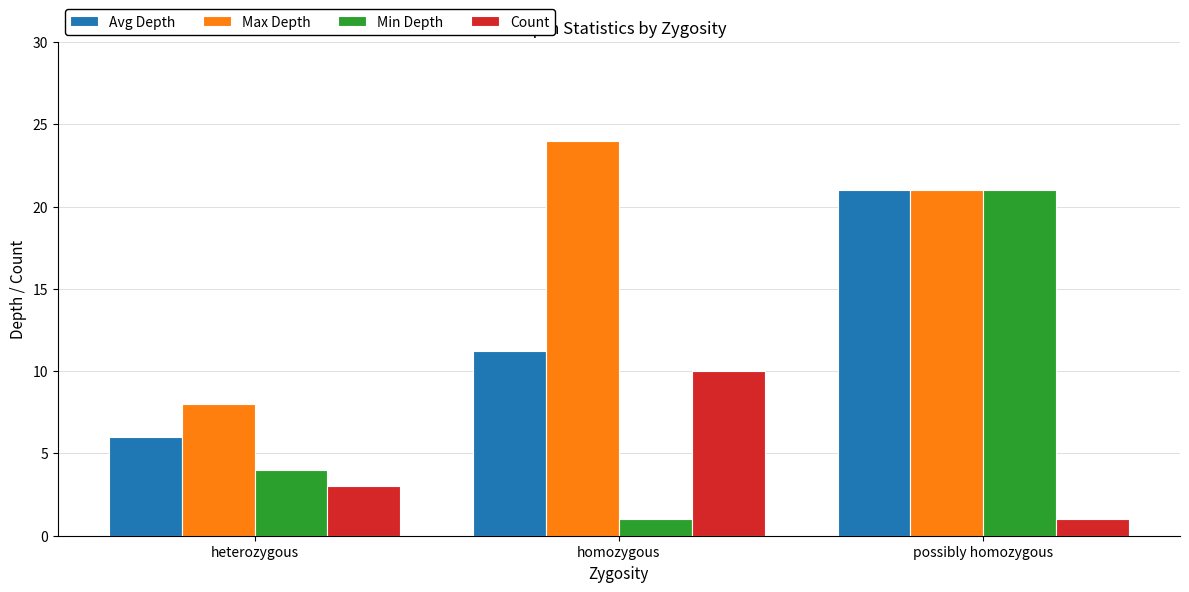

Reading left to right, what are all the values shown in this chart?

Avg Depth: heterozygous=6.0	homozygous=11.2	possibly homozygous=21.0
Max Depth: heterozygous=8.0	homozygous=24.0	possibly homozygous=21.0
Min Depth: heterozygous=4.0	homozygous=1.0	possibly homozygous=21.0
Count: heterozygous=3.0	homozygous=10.0	possibly homozygous=1.0